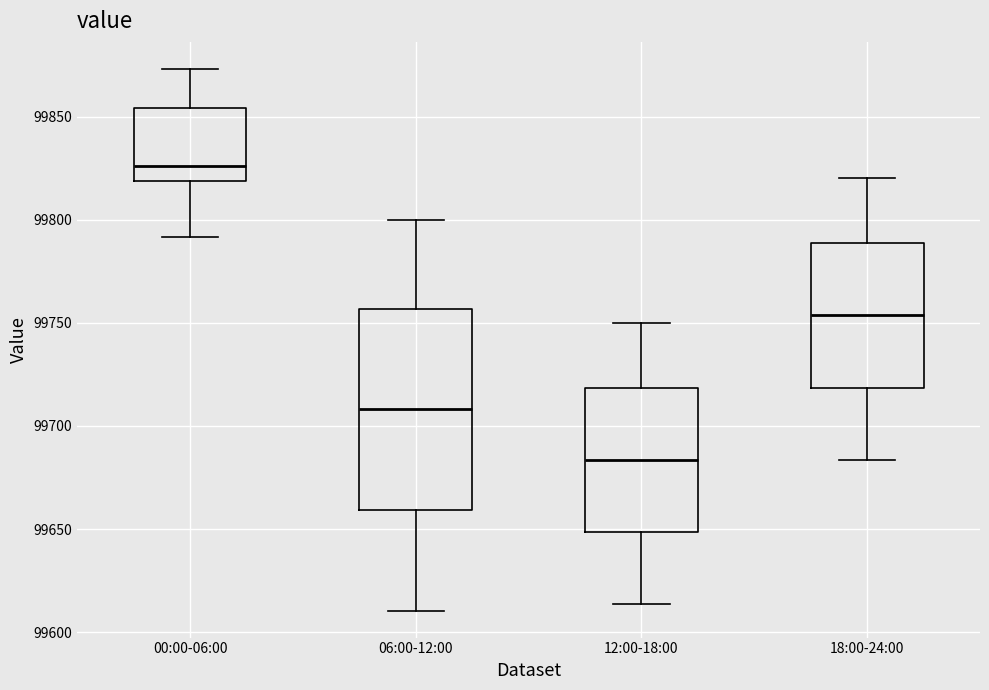

Which box has the lowest median line?

12:00-18:00